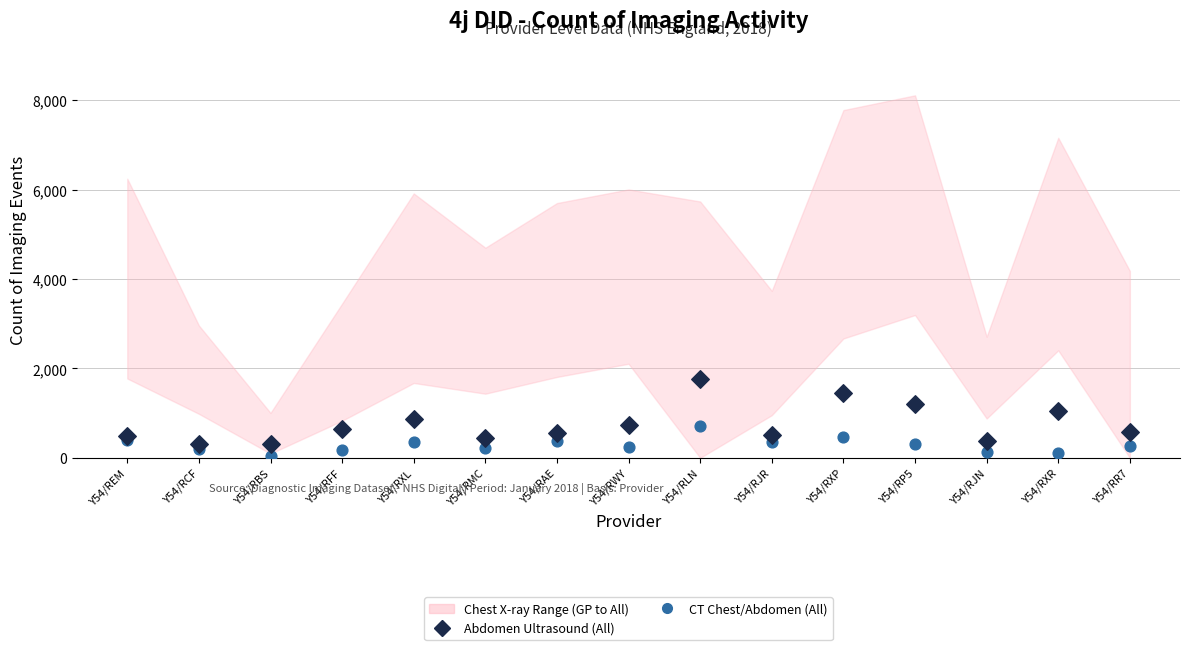

Which series has the widest spread of Y values?

Abdomen Ultrasound (All)